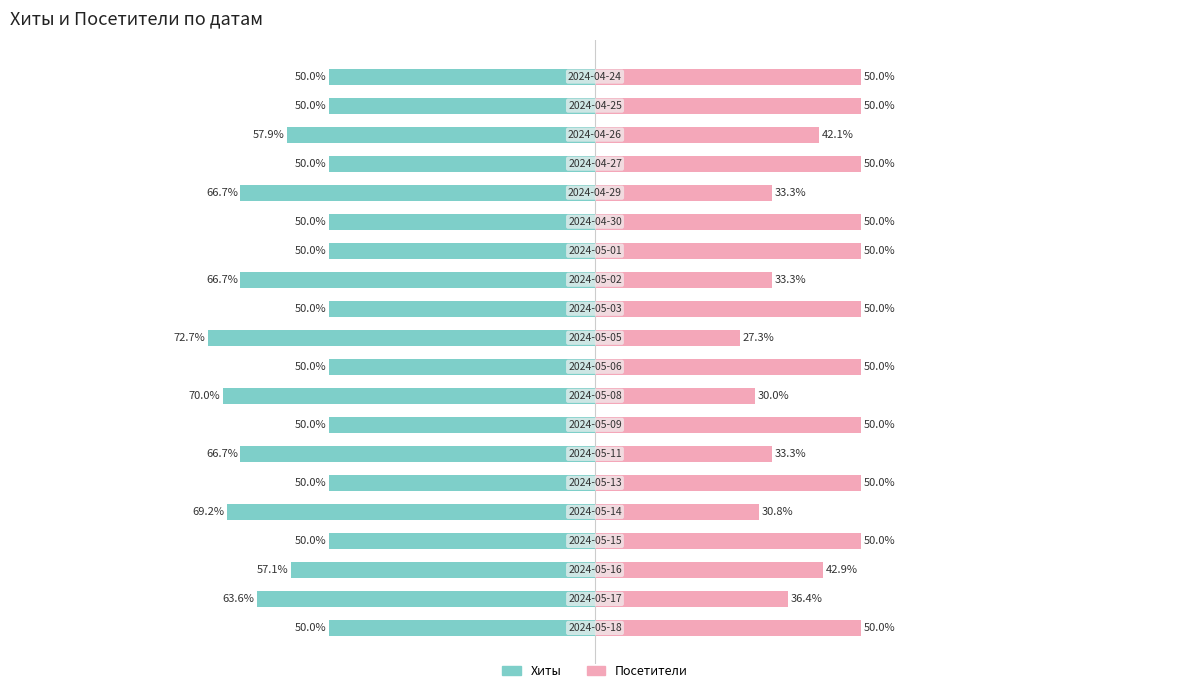

Reading left to right, extract all data points from this chart.

Хиты: 0=-50.0	1=-63.6	2=-57.1	3=-50.0	4=-69.2	5=-50.0	6=-66.7	7=-50.0	8=-70.0	9=-50.0	10=-72.7	11=-50.0	12=-66.7	13=-50.0	14=-50.0	15=-66.7	16=-50.0	17=-57.9	18=-50.0	19=-50.0
Посетители: 0=50.0	1=36.4	2=42.9	3=50.0	4=30.8	5=50.0	6=33.3	7=50.0	8=30.0	9=50.0	10=27.3	11=50.0	12=33.3	13=50.0	14=50.0	15=33.3	16=50.0	17=42.1	18=50.0	19=50.0